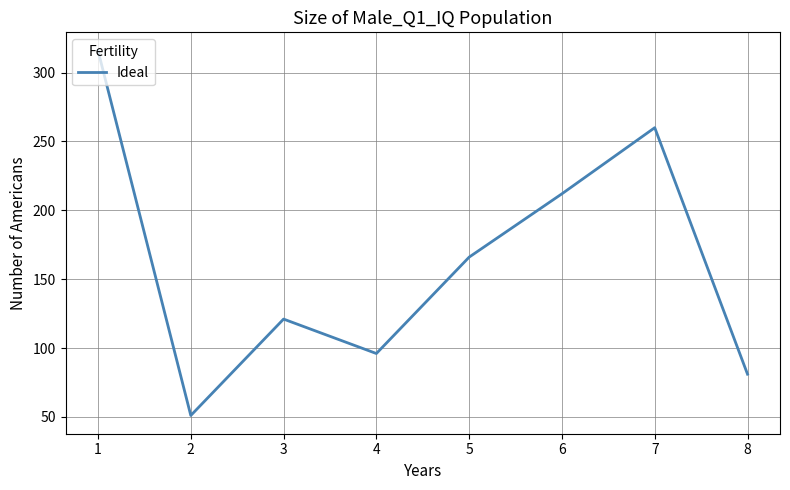

Where is the first local maximum?

3